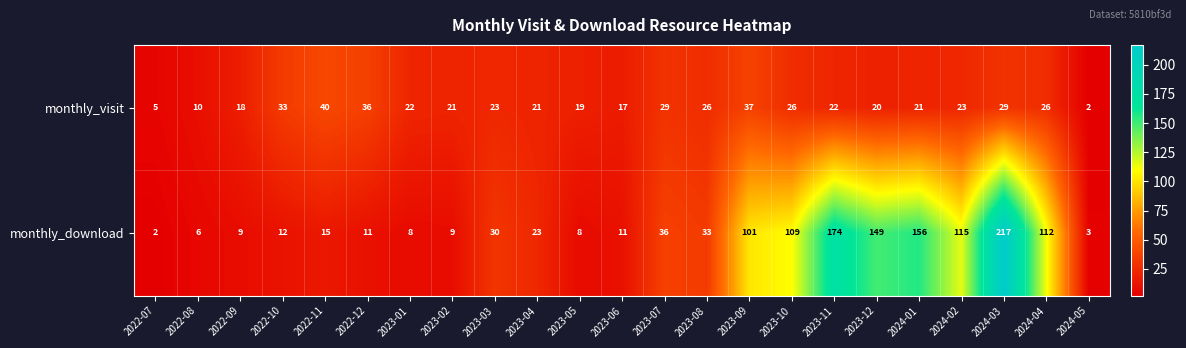

Where is monthly_download nearest to the value 109?

2023-10